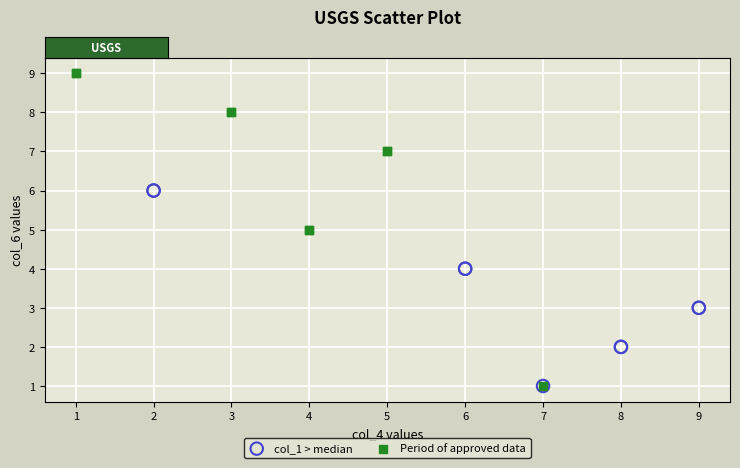

Which series contains the highest Y value?

Period of approved data